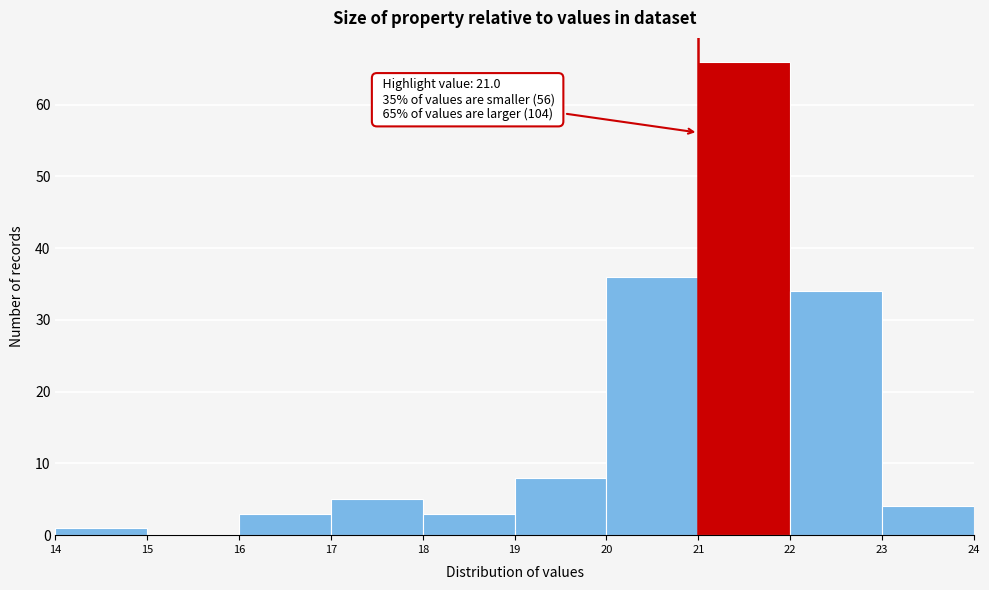

Over which range of the x-axis is the bar tallest?

21 to 22